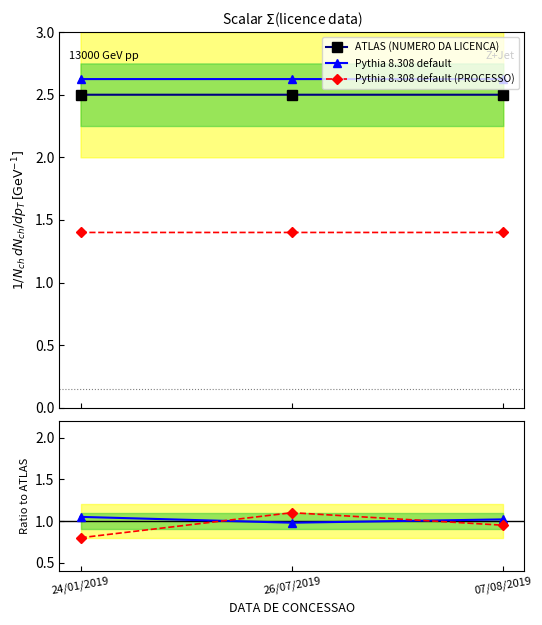

The value of Sherpa 2.2.9 default at 24/01/2019 is 0.8. True or false?

True